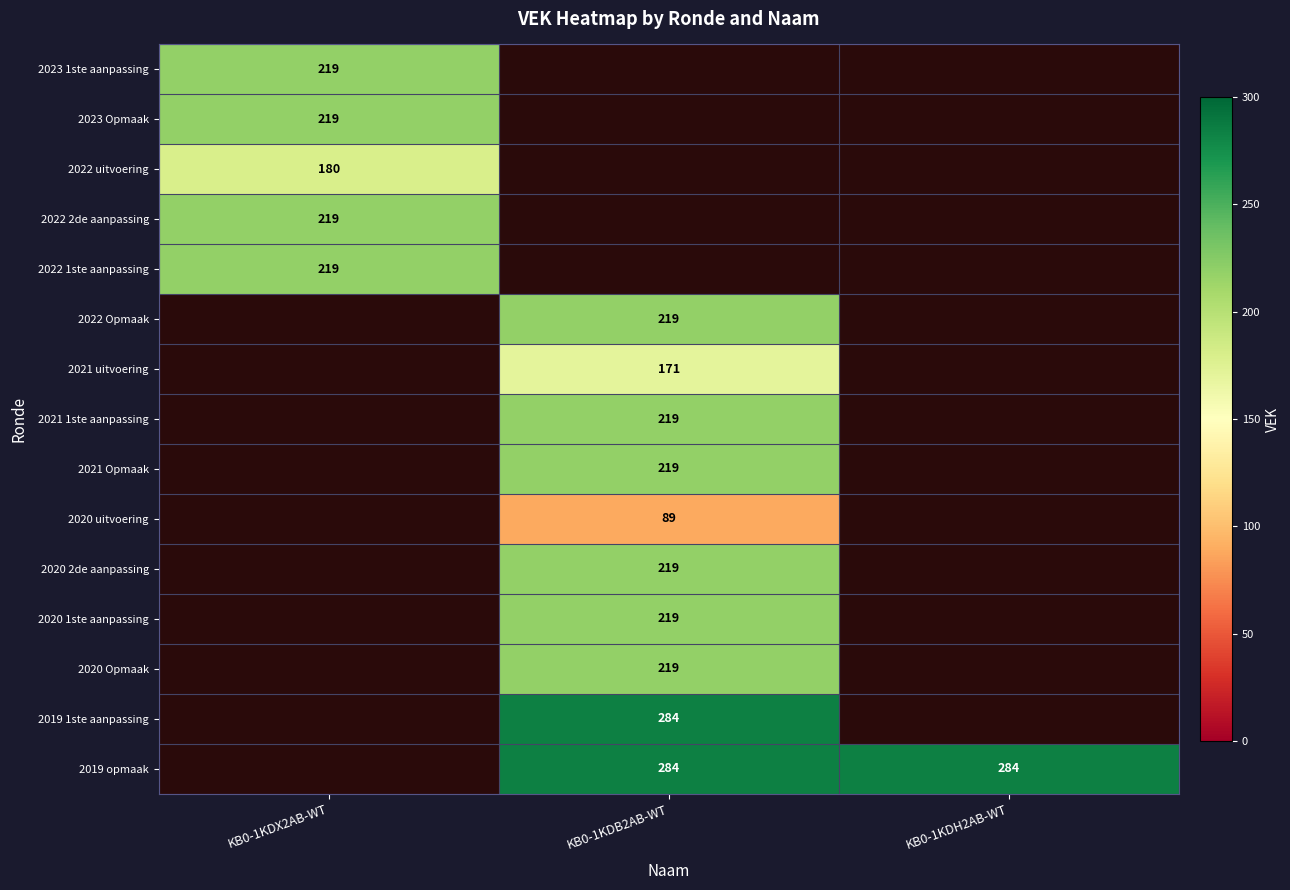

The 2020 2de aanpassing series shows 219 at KB0-1KDB2AB-WT. True or false?

True